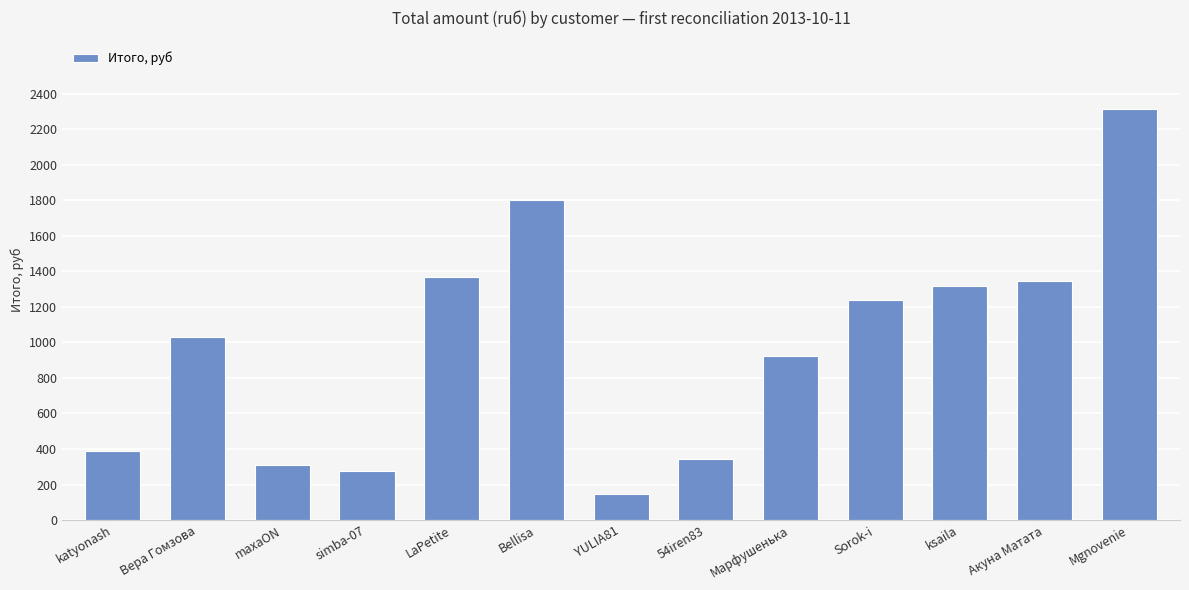

How many series are shown in this chart?

1